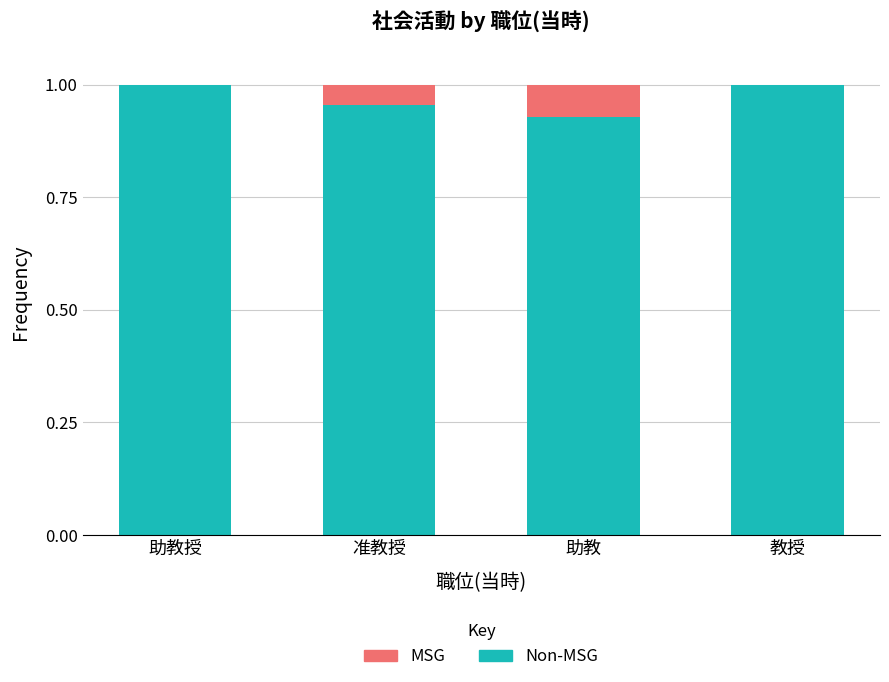

What is the value of the Non-MSG bar at the 3rd from the left?

0.9